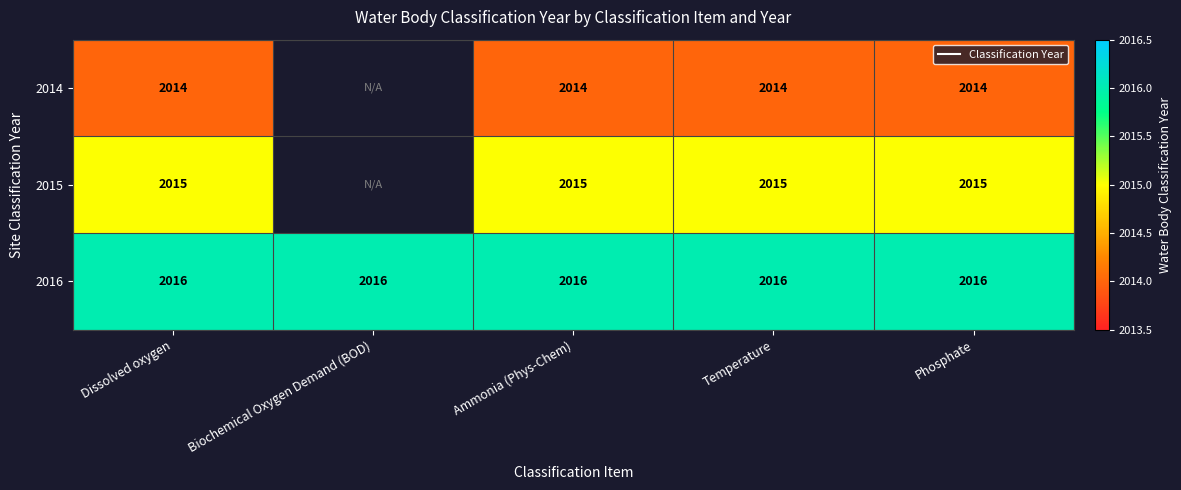

The 2014 series shows 3237.7 at Temperature. True or false?

False